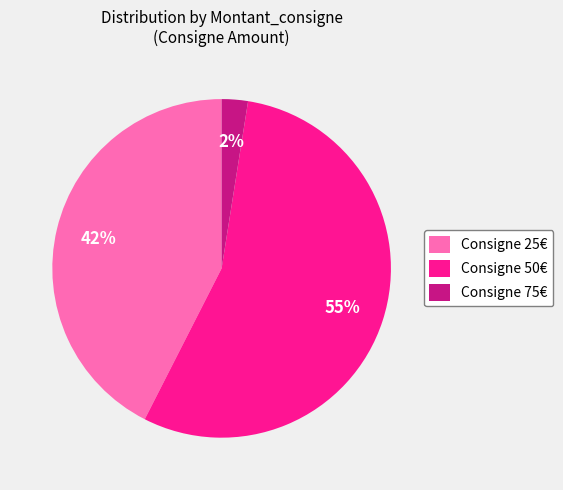

To the nearest percent, what is the average slice percentage?

33%